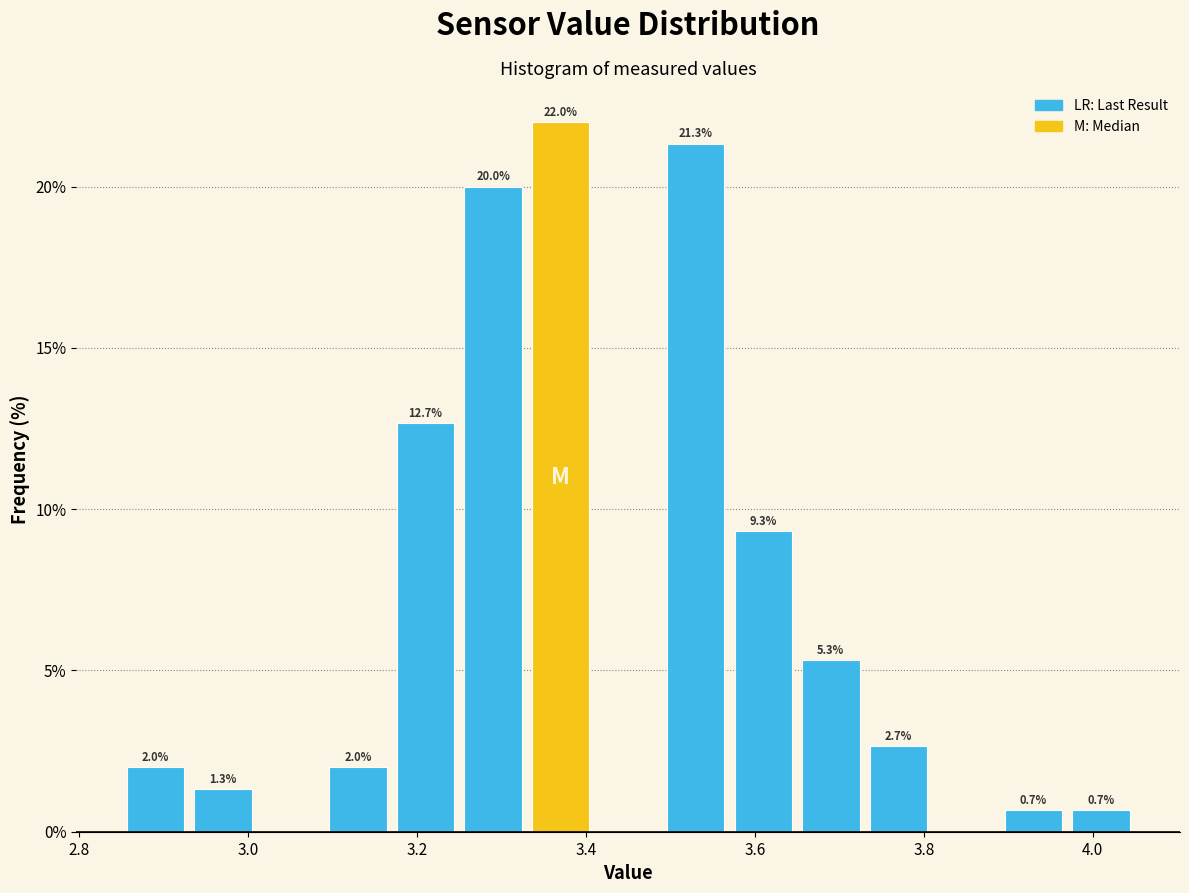

Which range on the x-axis has the tallest bar?

3.33 to 3.41